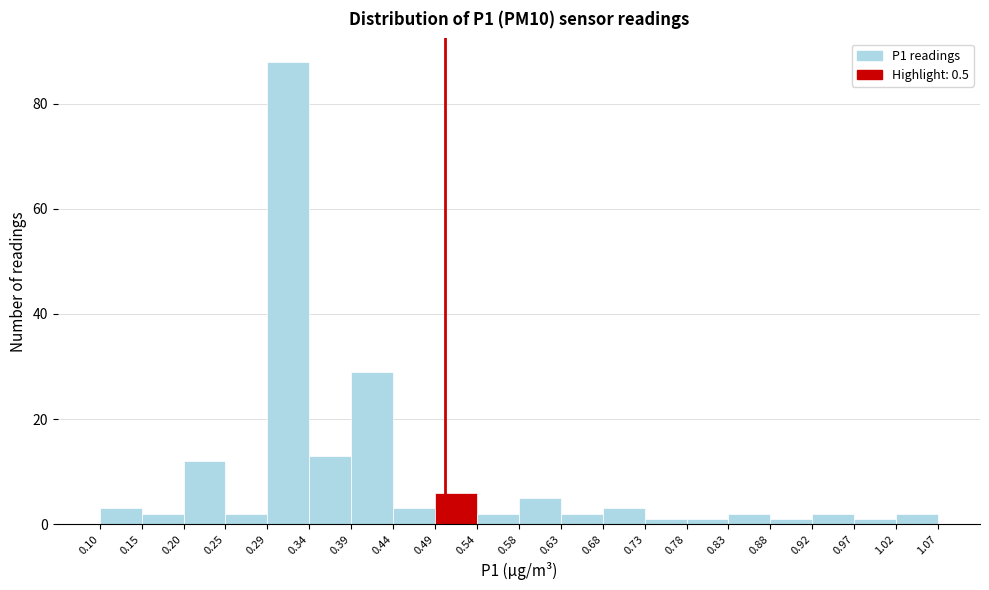

Which range on the x-axis has the tallest bar?

0.29 to 0.34